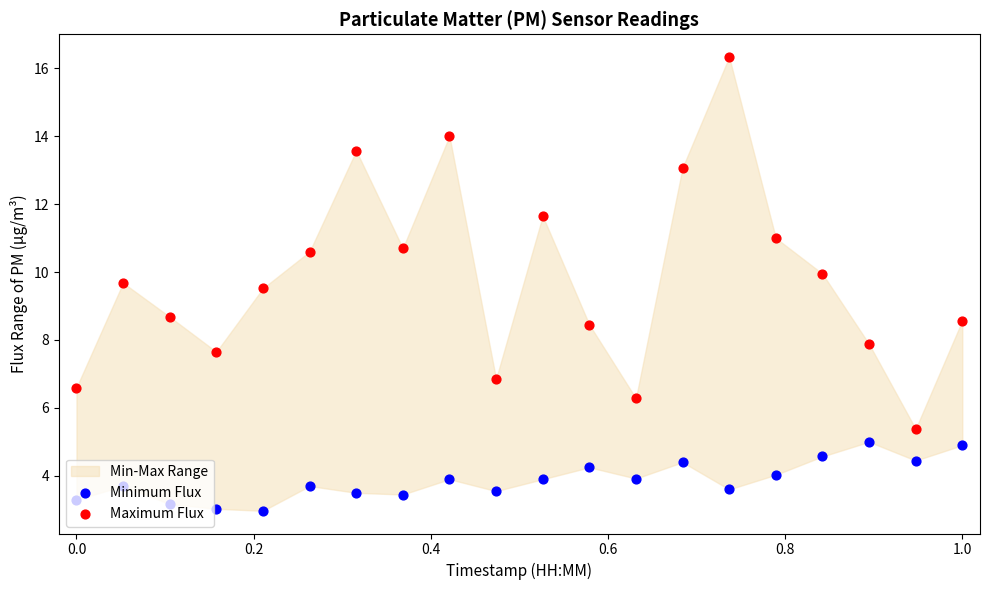

Is the value of Maximum Flux at 16 greater than the value of Minimum Flux at 11?

Yes